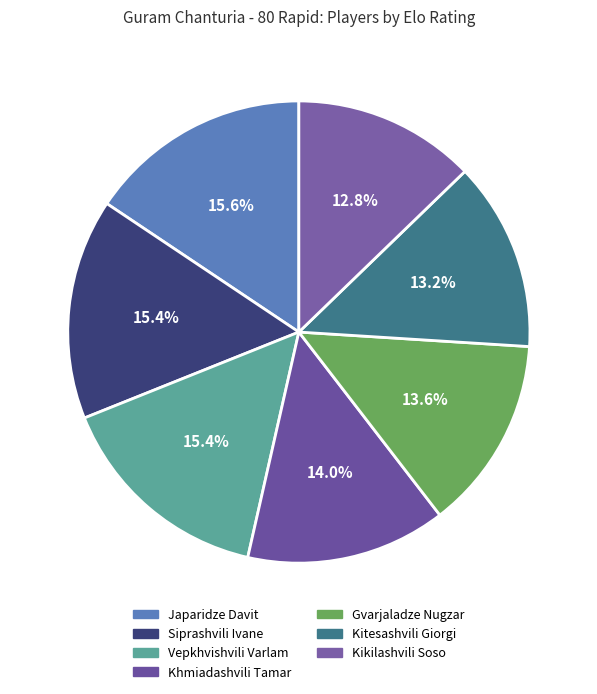

How many slices are in this pie chart?

7